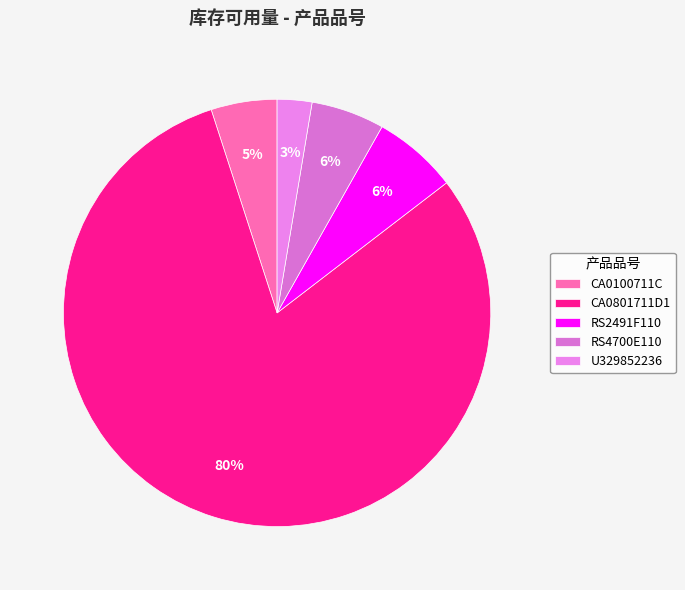

How many slices are in this pie chart?

5